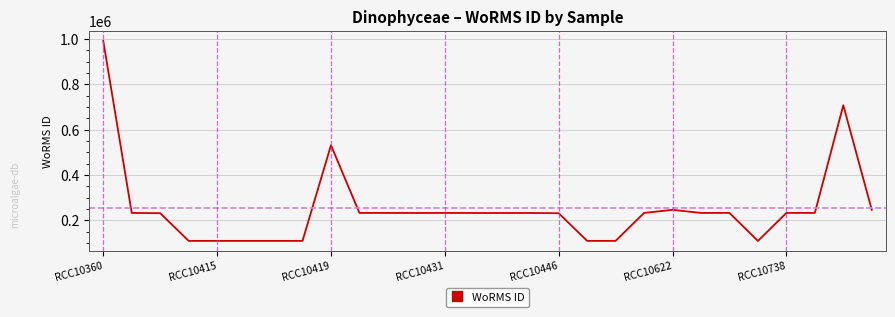

What is the minimum value shown in the chart?

109475